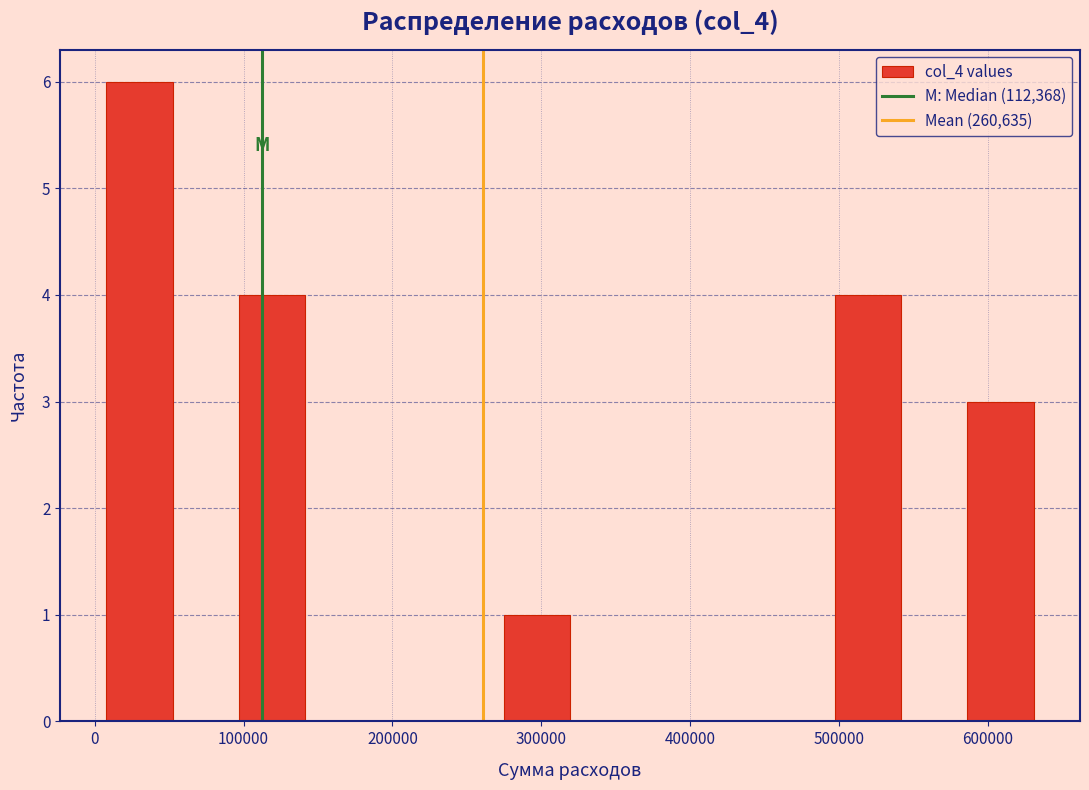

Reading left to right, list every bar in this chart as the range it spans on the x-axis followed by its height. Neither the bar edges nor the heights are printed on the chart, so give them approximately, as read against the axes.

10000 to 50000: 6
50000 to 100000: 0
100000 to 140000: 4
140000 to 190000: 0
190000 to 230000: 0
230000 to 270000: 0
270000 to 320000: 1
320000 to 360000: 0
360000 to 410000: 0
410000 to 450000: 0
450000 to 500000: 0
500000 to 540000: 4
540000 to 590000: 0
590000 to 630000: 3